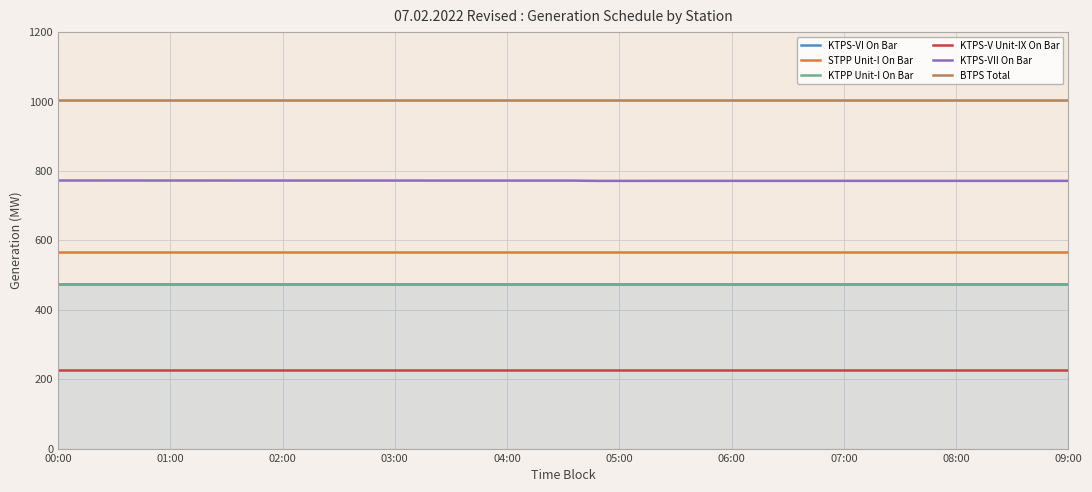

The BTPS Total series shows 382.4 at 05:30. True or false?

False